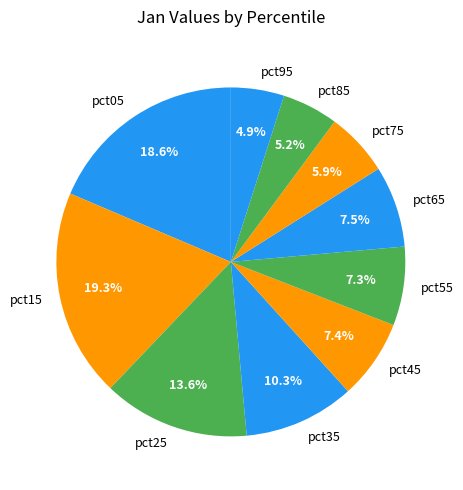

How much of the chart is everything except pct65?

92.5%